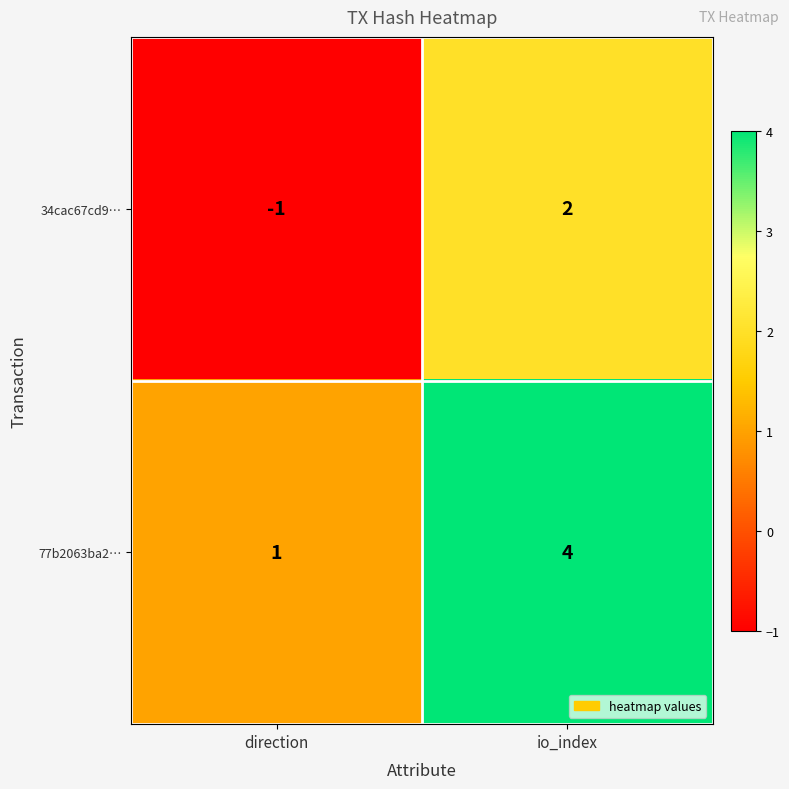

The value of 77b2063ba2… at direction is 2. True or false?

False